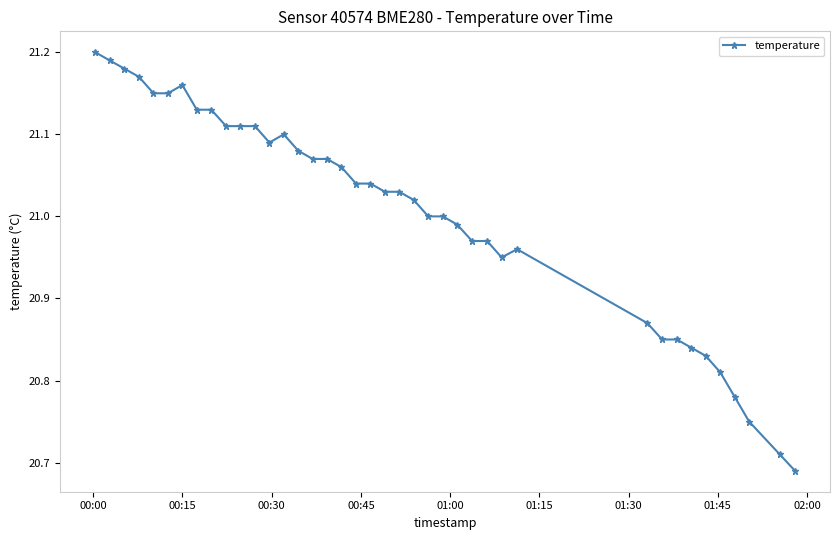

True or false: the data has more than 0 interior local peaks.

True